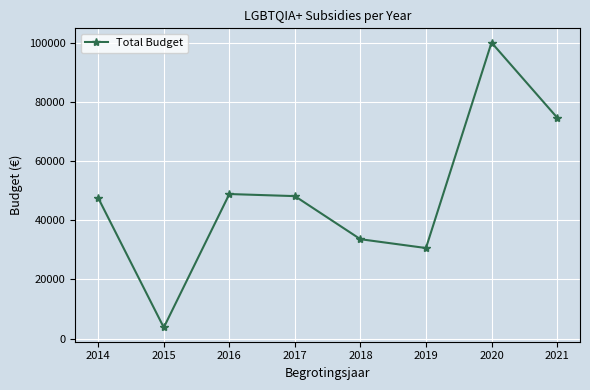

How many lines are shown in the chart?

1